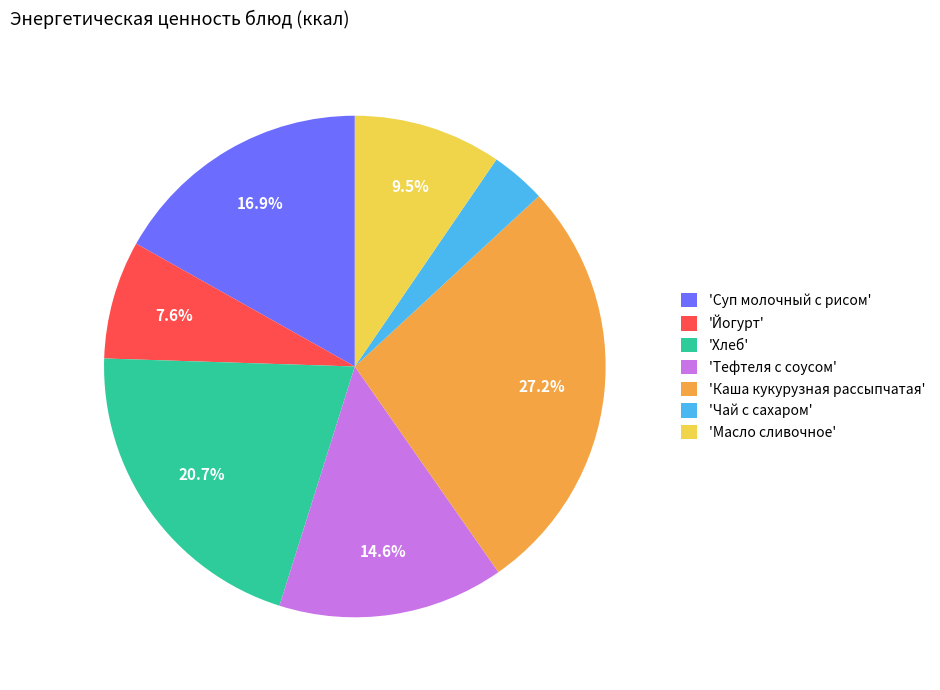

Combined, do 'Чай с сахаром' and 'Хлеб' account for over 50%?

No